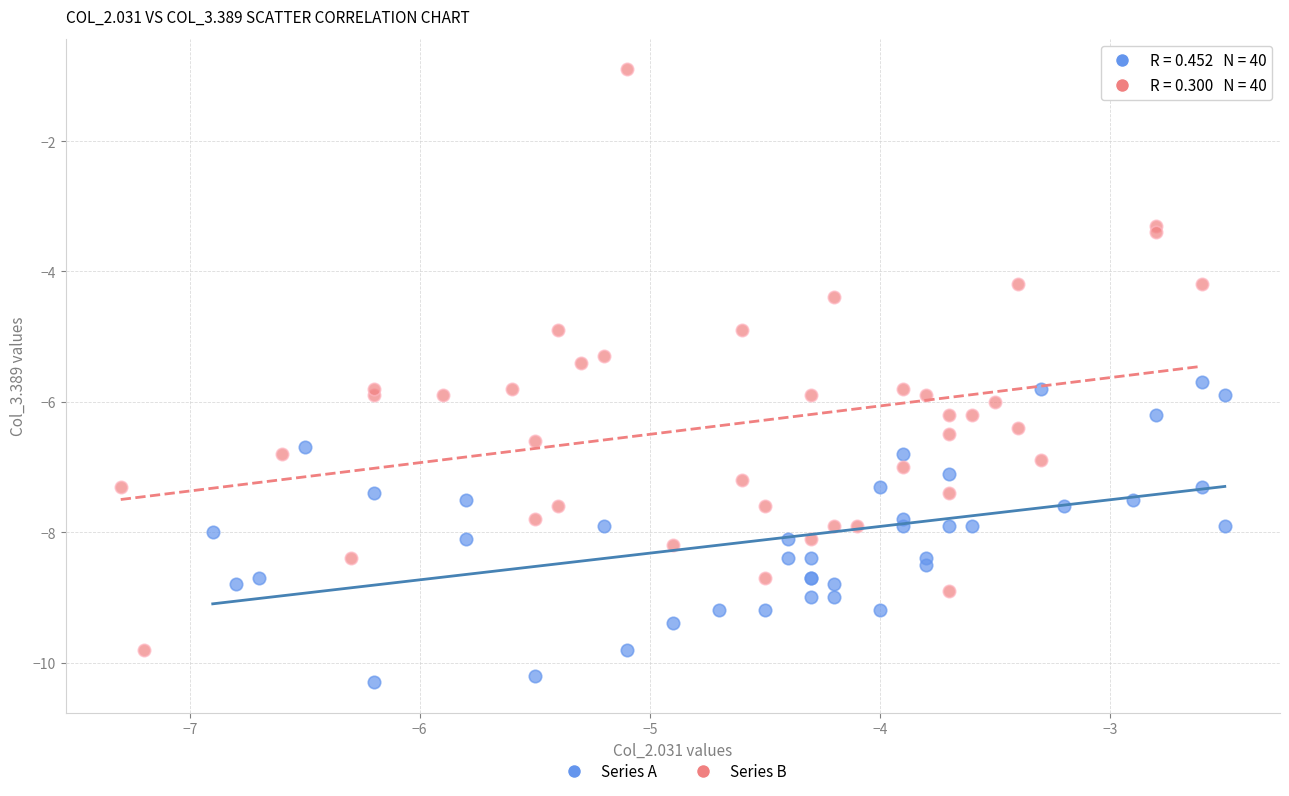

Which series contains the highest Y value?

Series B